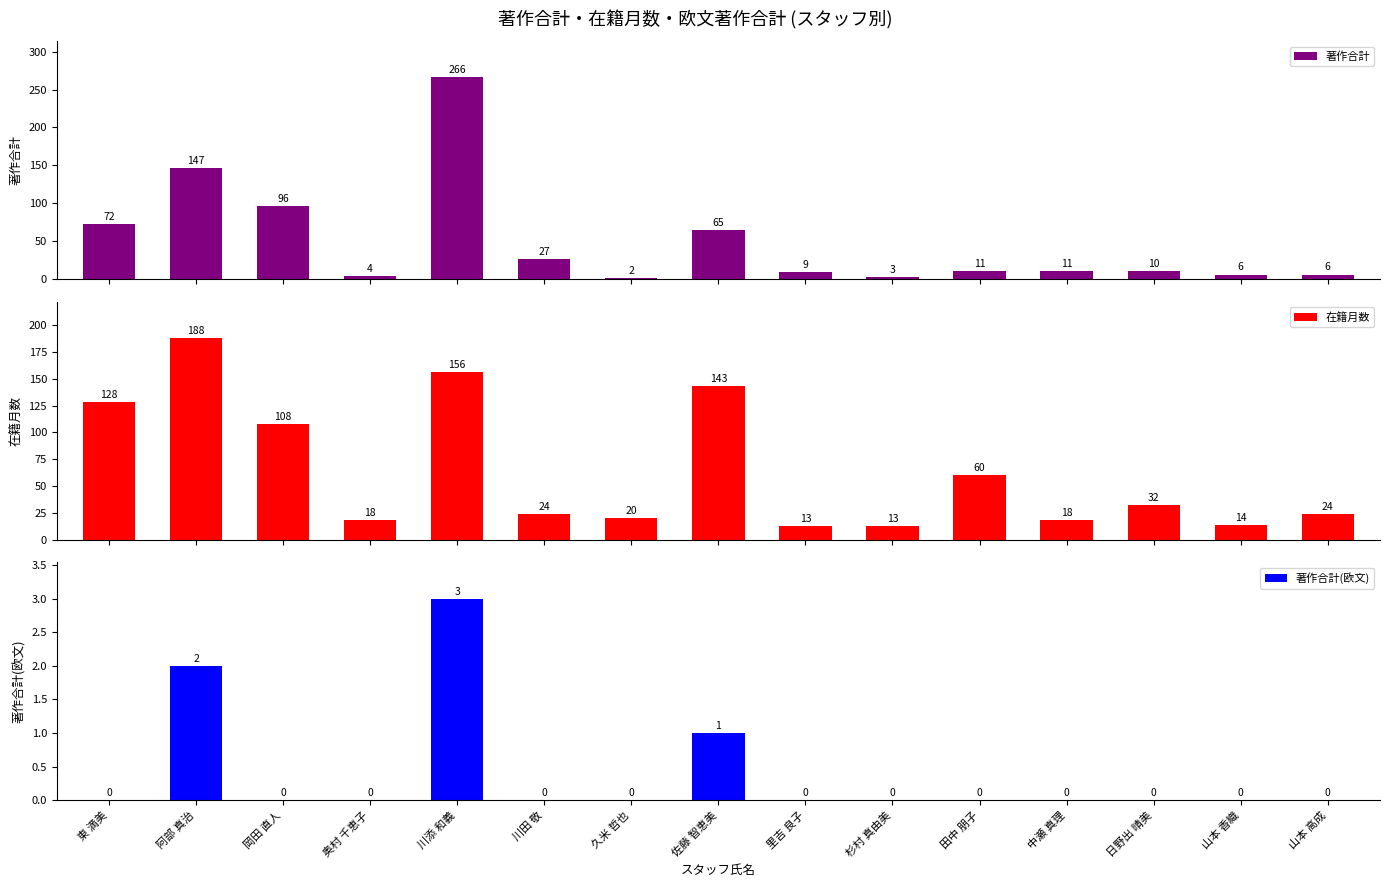

Which series has the widest spread of values?

著作合計